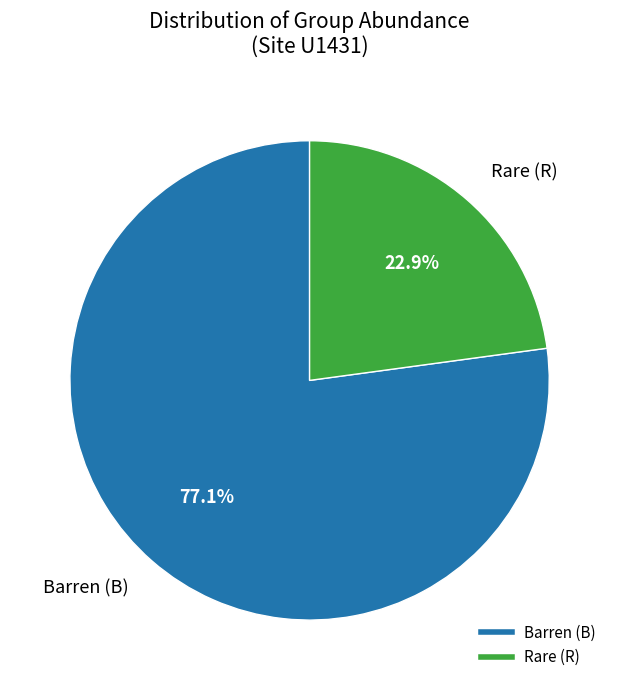

Is there a majority slice in this chart?

Yes